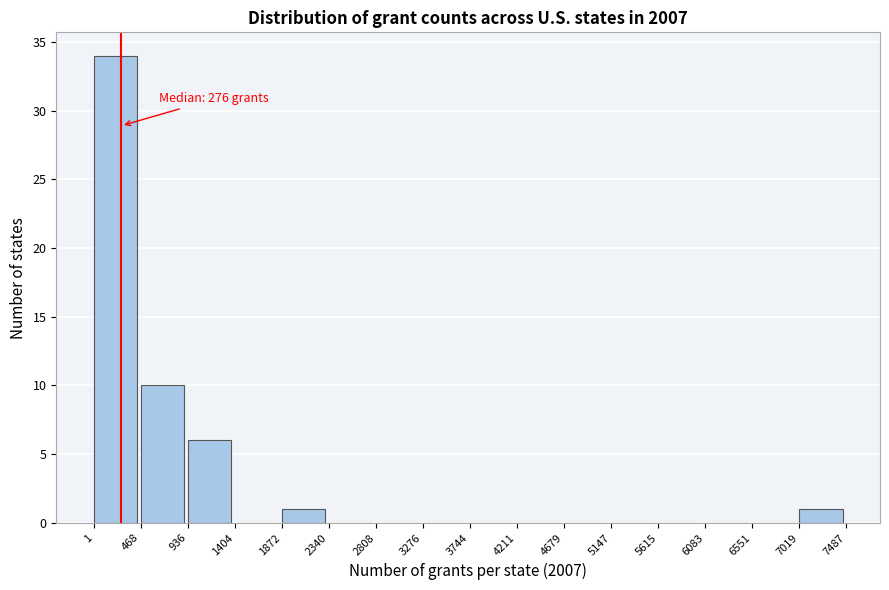

Over which range of the x-axis is the bar tallest?

1 to 468